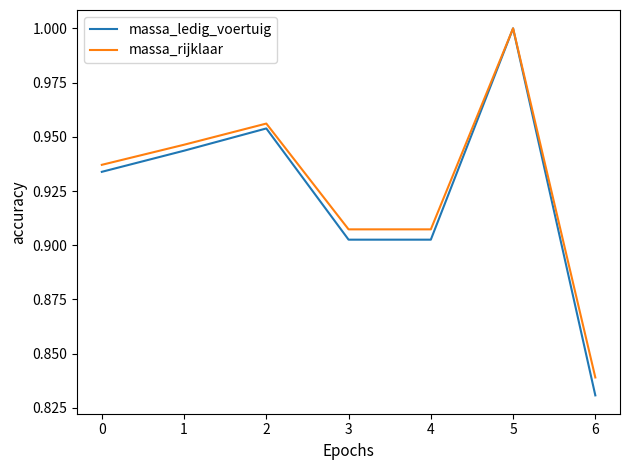

Which series has the widest spread of values?

massa_ledig_voertuig